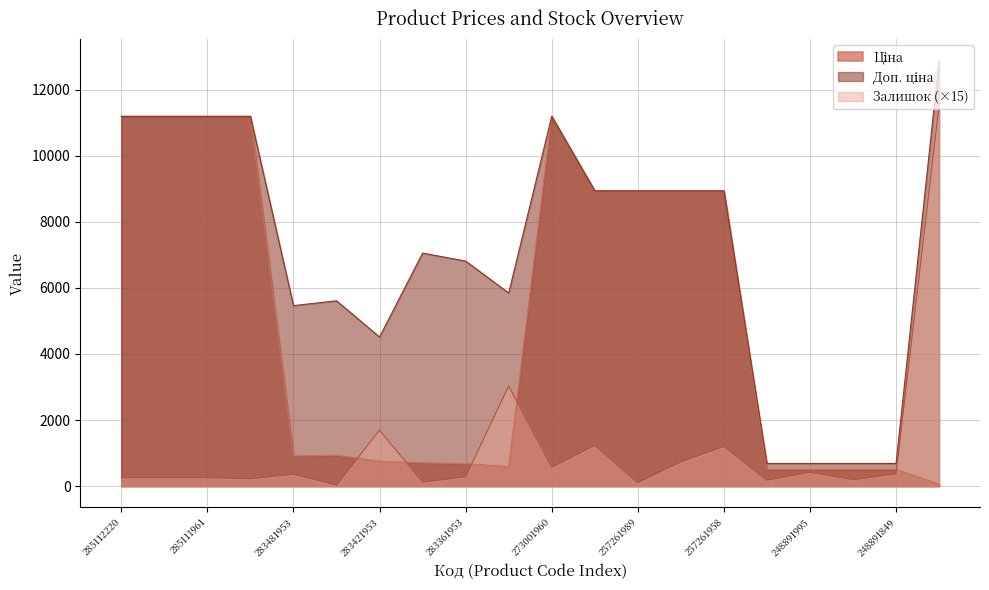

True or false: Ціна and Доп. ціна cross at least once.

False